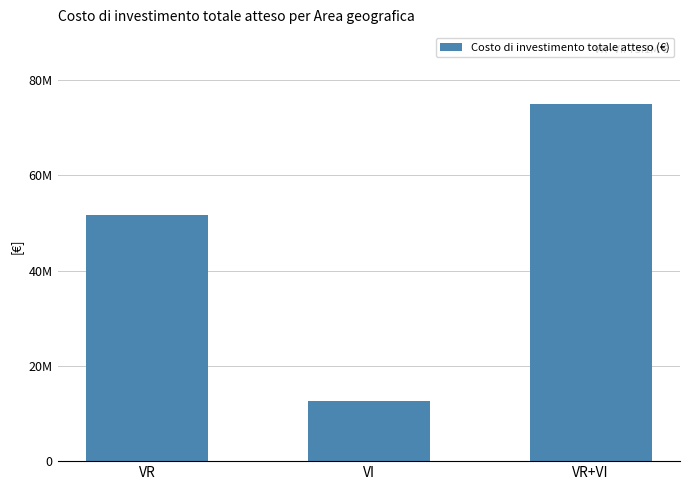

Approximately how many times larger is the value at VR compared to VR+VI?

0.7